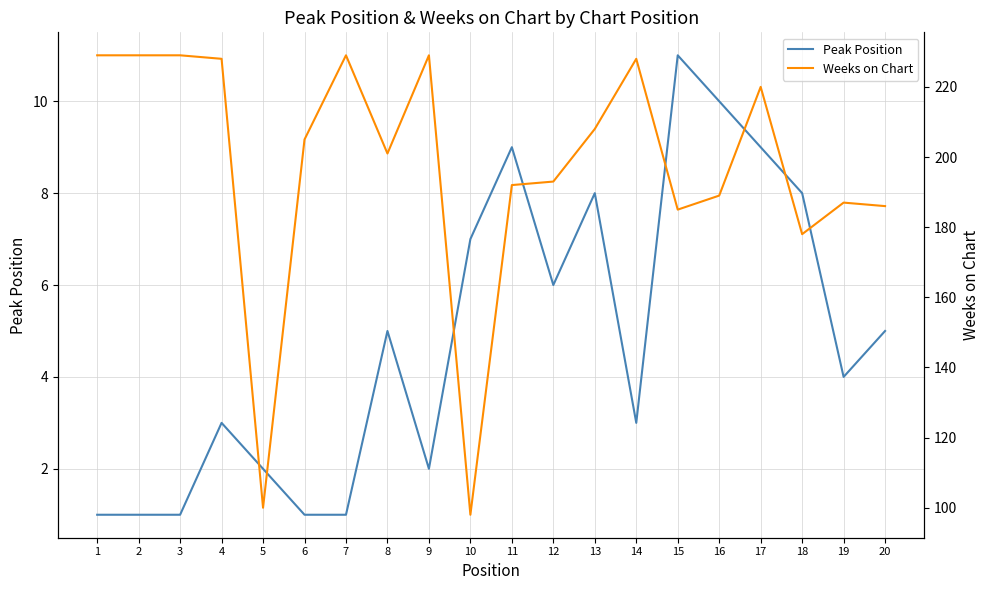

Is it true that Peak Position equals 6 at 12?

True